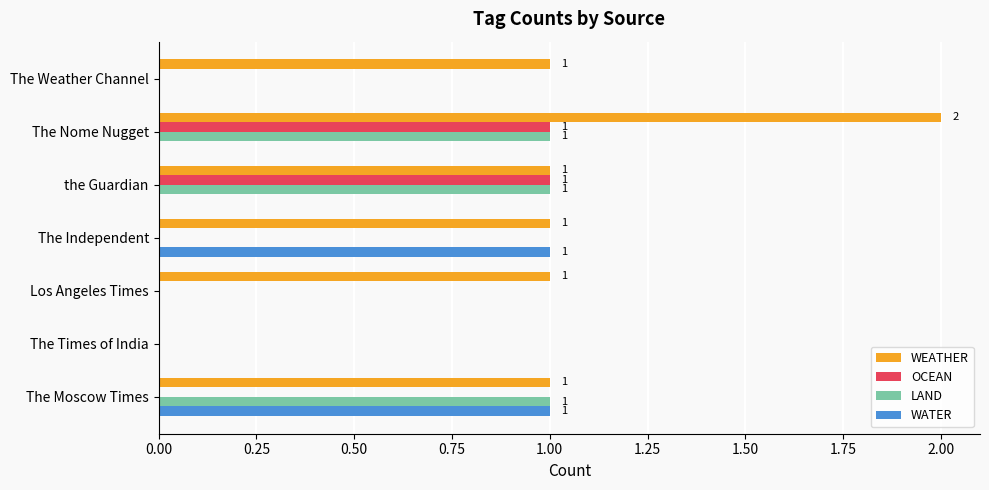

How many series are shown in this chart?

4